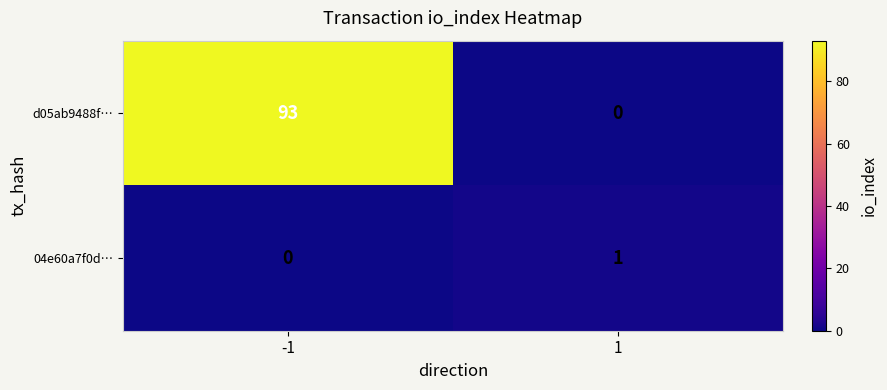

Which series changed the most between -1 and 1?

d05ab9488f…